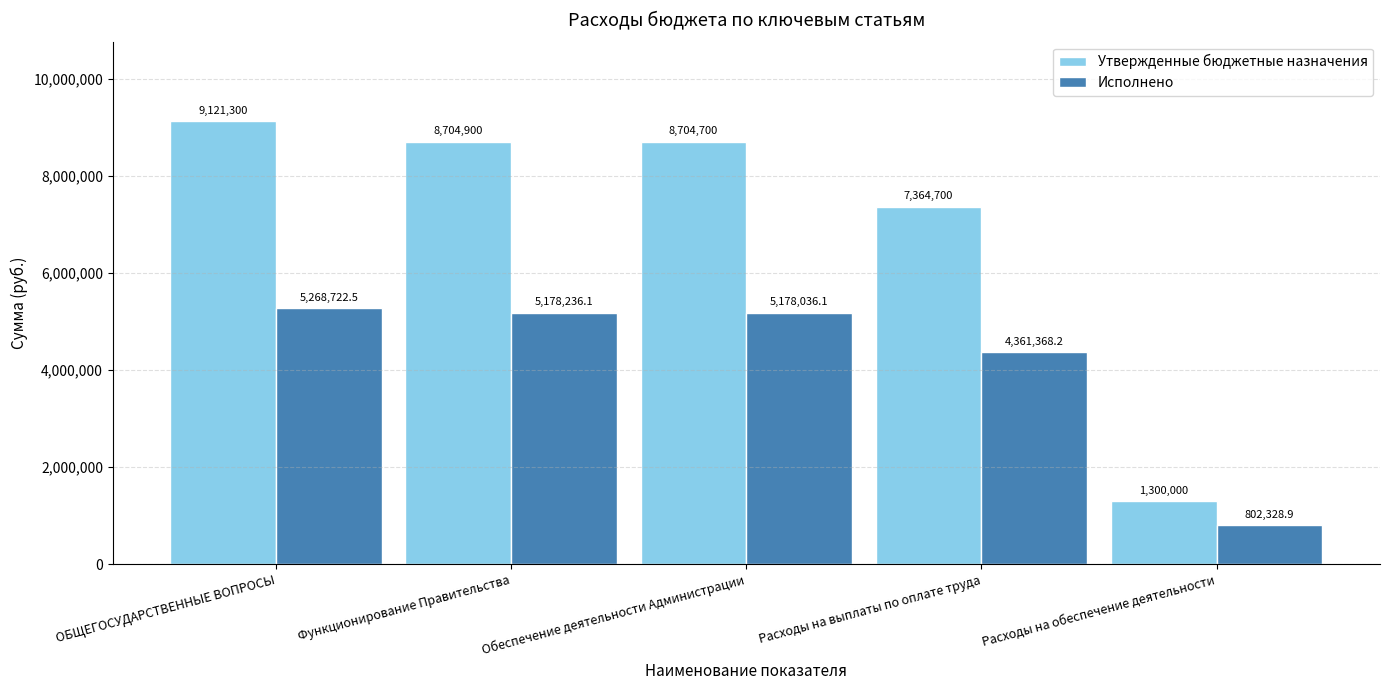

Reading right to left, list all the values displayed in this chart.

Утвержденные бюджетные назначения: 1300000.0	7364700.0	8704700.0	8704900.0	9121300.0
Исполнено: 802328.9	4361368.2	5178036.1	5178236.1	5268722.5